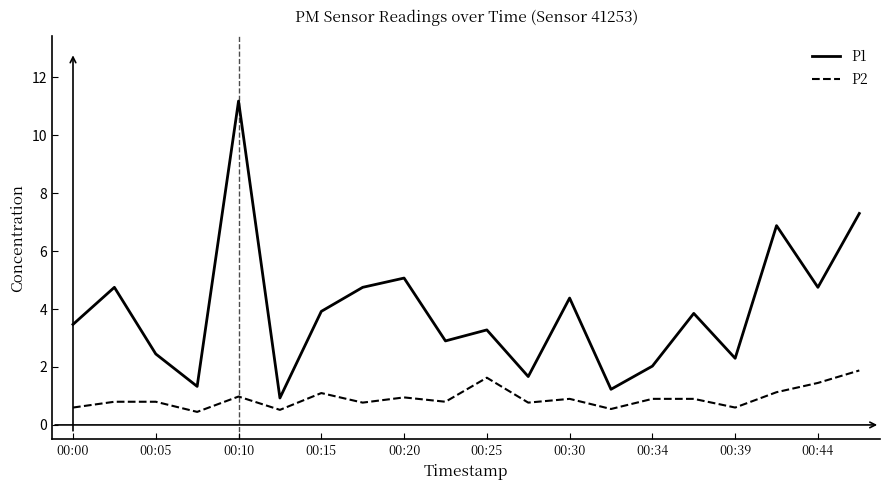

At how many categories does at least one series exceed 3?

12